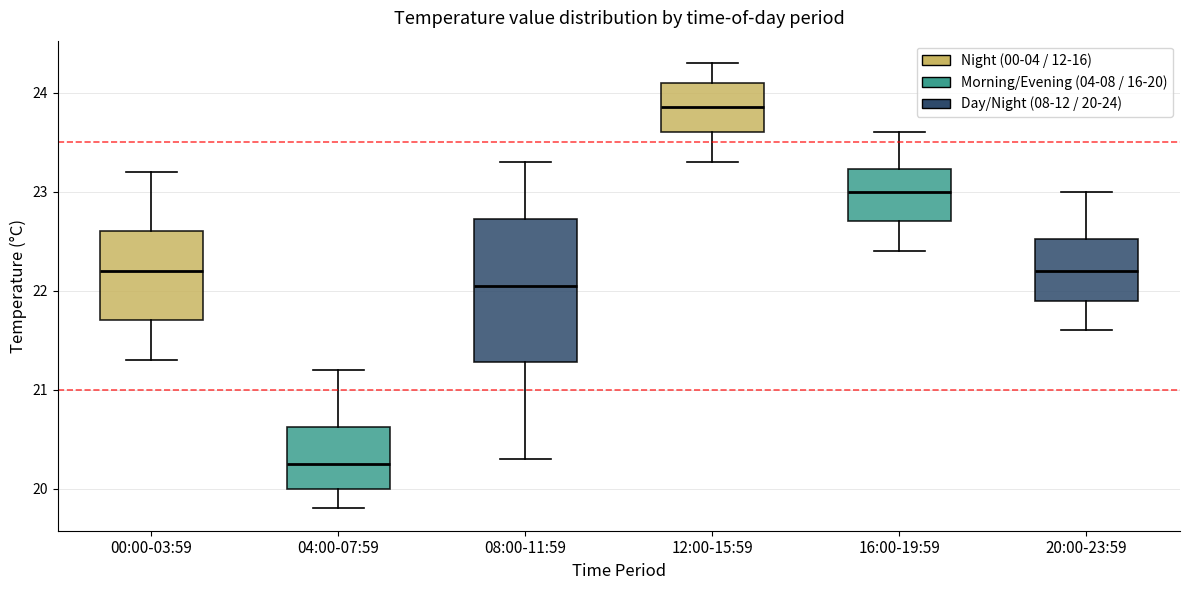

Which box is the tallest, from its lower edge to its upper edge?

08:00-11:59